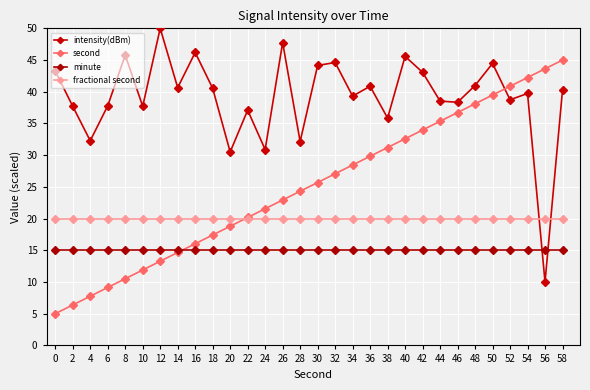

What is the average value of the fractional second series?

20.0